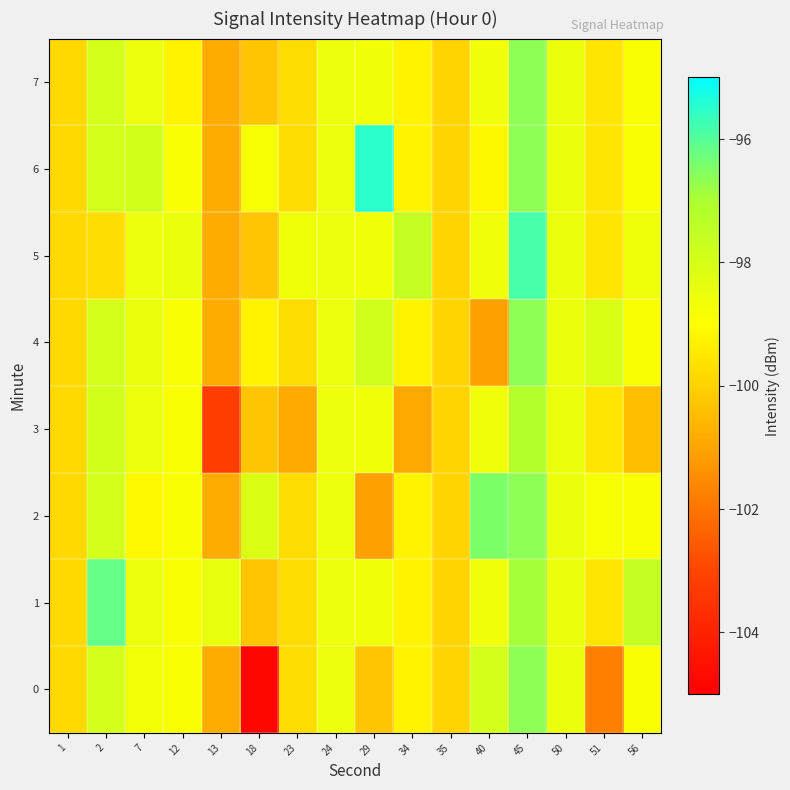

Between 7 and 29, which series saw the biggest shift?

6